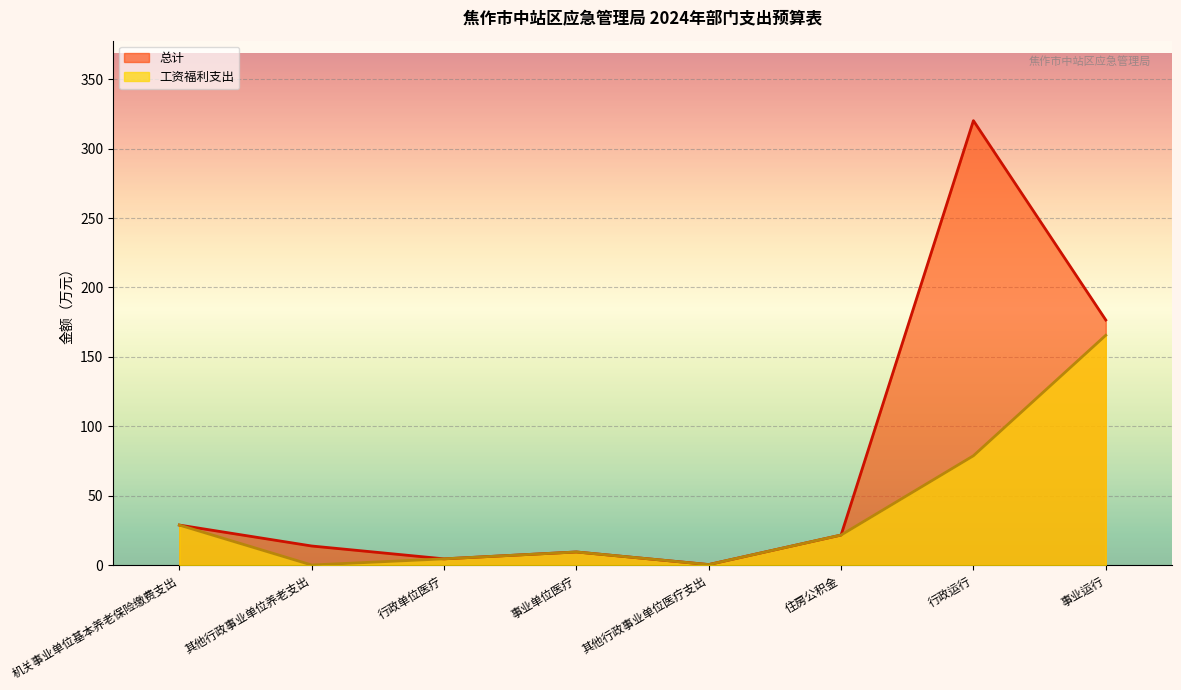

How many series are shown in this chart?

2